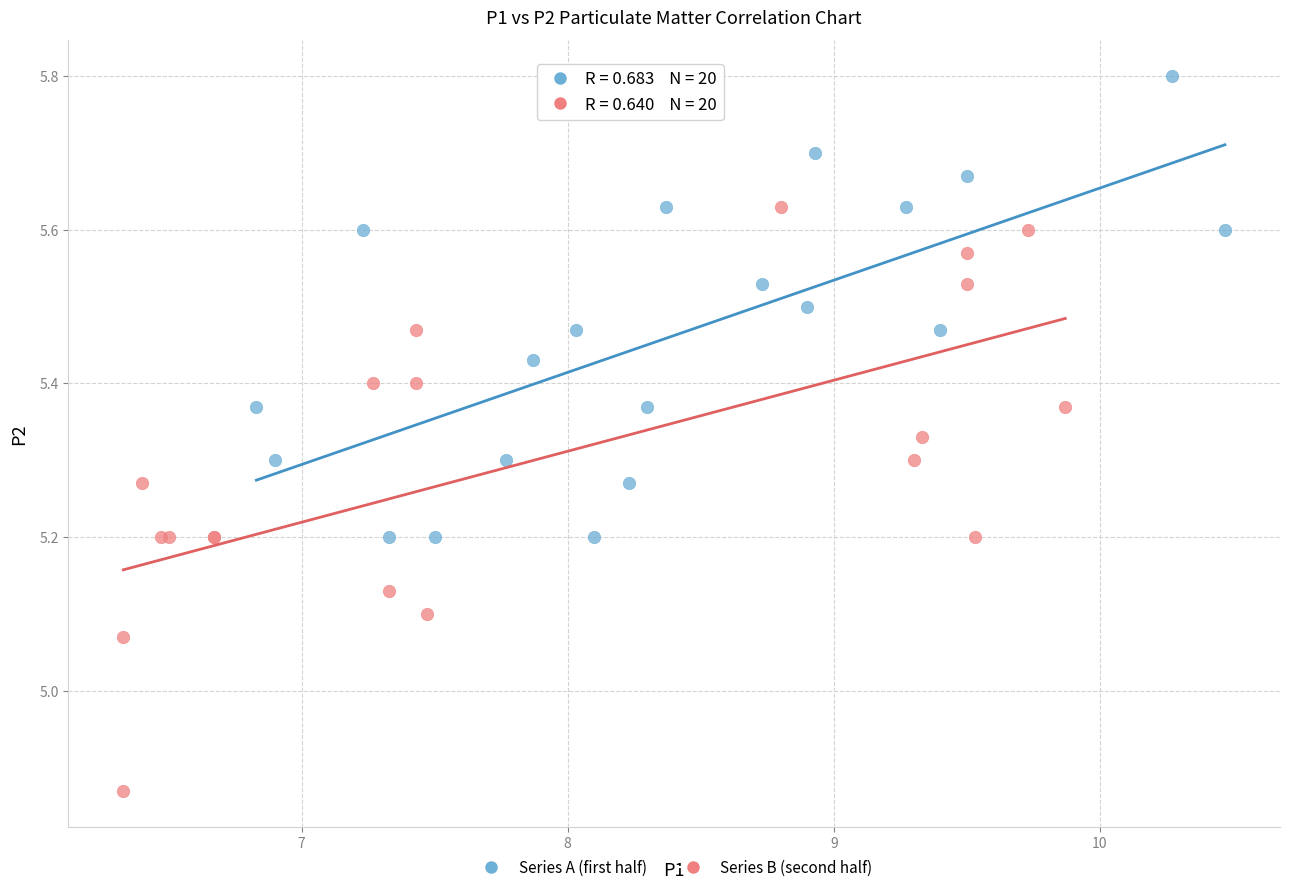

Which series contains the lowest Y value?

Series B (second half)